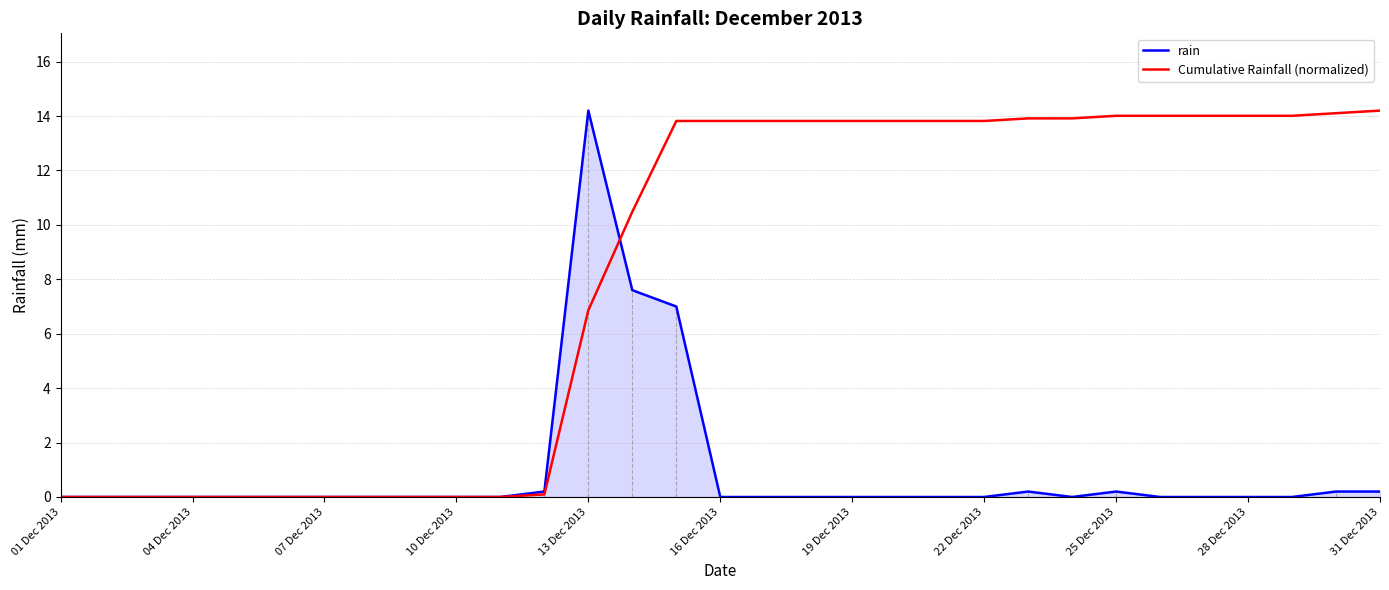

Which series has the largest total across all categories?

Cumulative Rainfall (normalized)